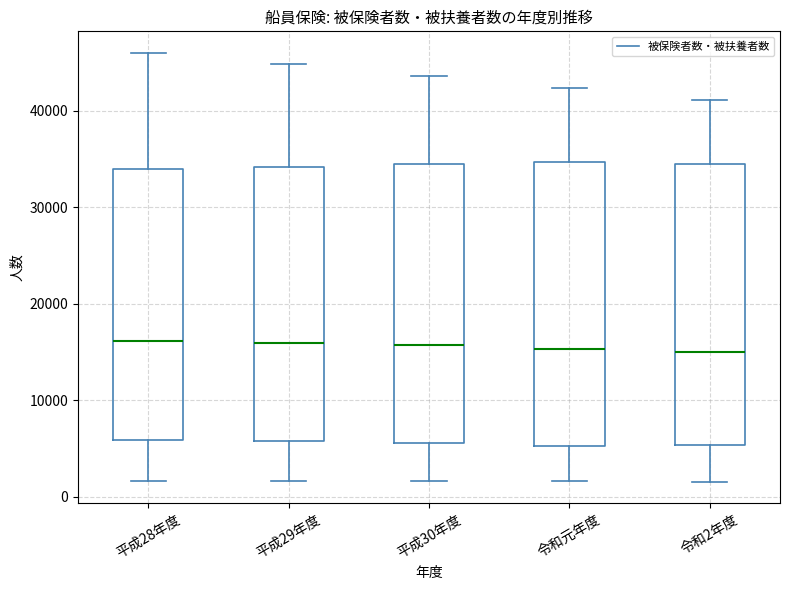

Where does the lower whisker of the box for 令和2年度 end on the y-axis? The values are not printed on the chart, so give them approximately, as read against the axis.

2000